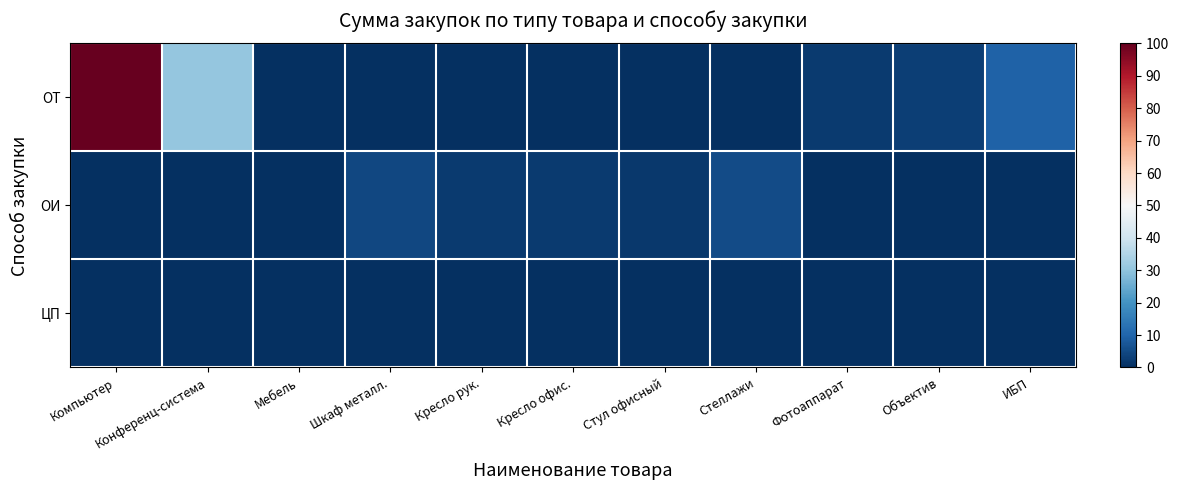

Rank the series at Мебель from lowest to highest value.

ОТ, ОИ, ЦП